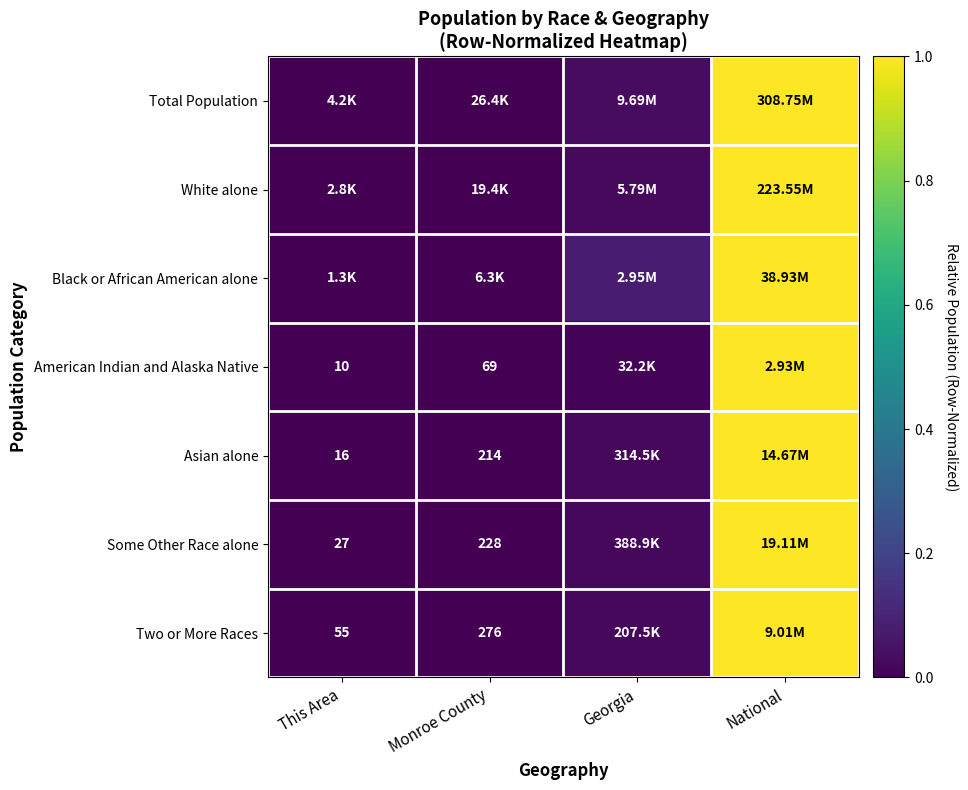

What is the difference between the maximum and minimum values in the American Indian and Alaska Native series?

1.0